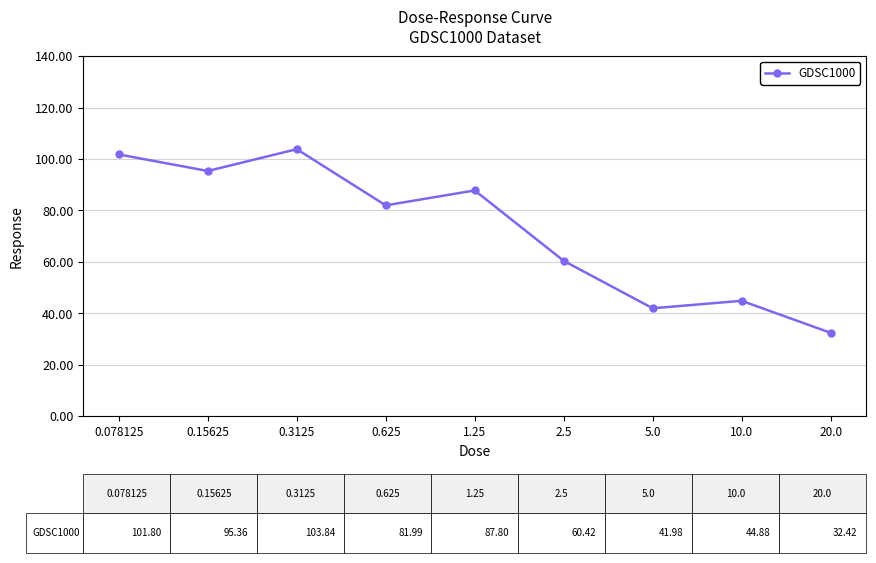

Reading left to right, transcribe all the data shown in this chart.

0.078125=101.8	0.15625=95.4	0.3125=103.8	0.625=82.0	1.25=87.8	2.5=60.4	5.0=42.0	10.0=44.9	20.0=32.4